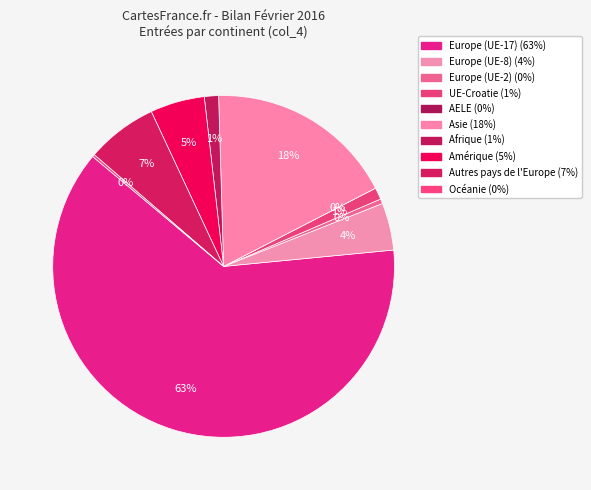

What is the smallest slice in the pie chart?

AELE